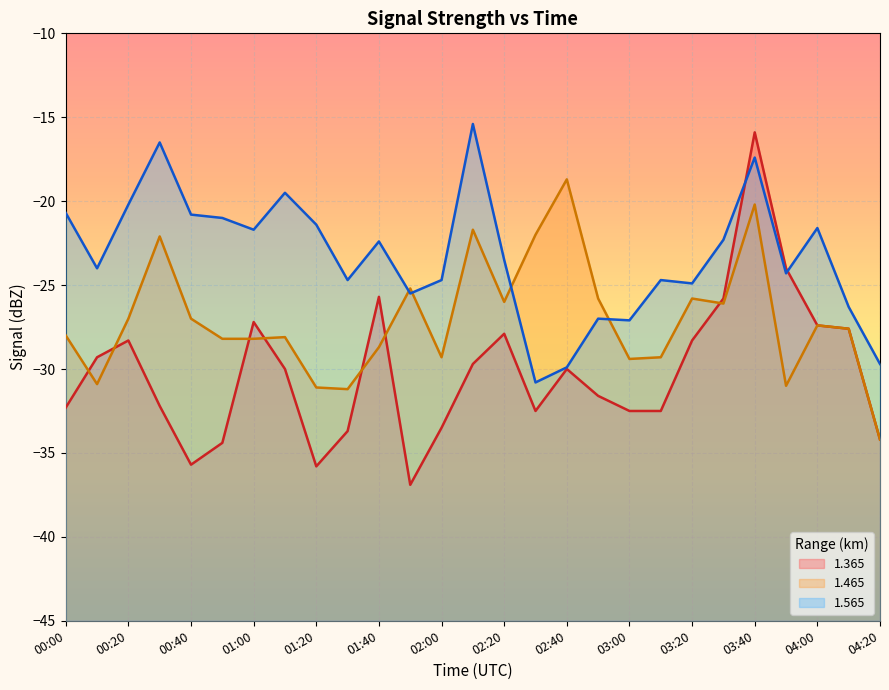

At which label does 1.365 first exceed -30?

00:10